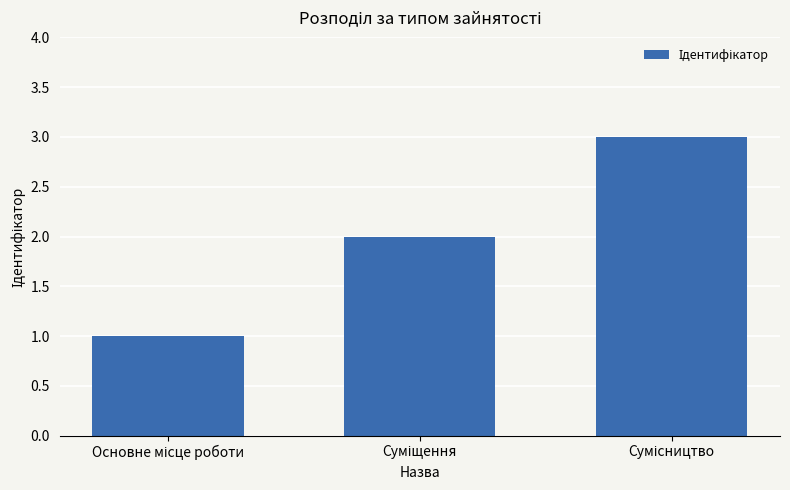

How many categories are shown in the chart?

3